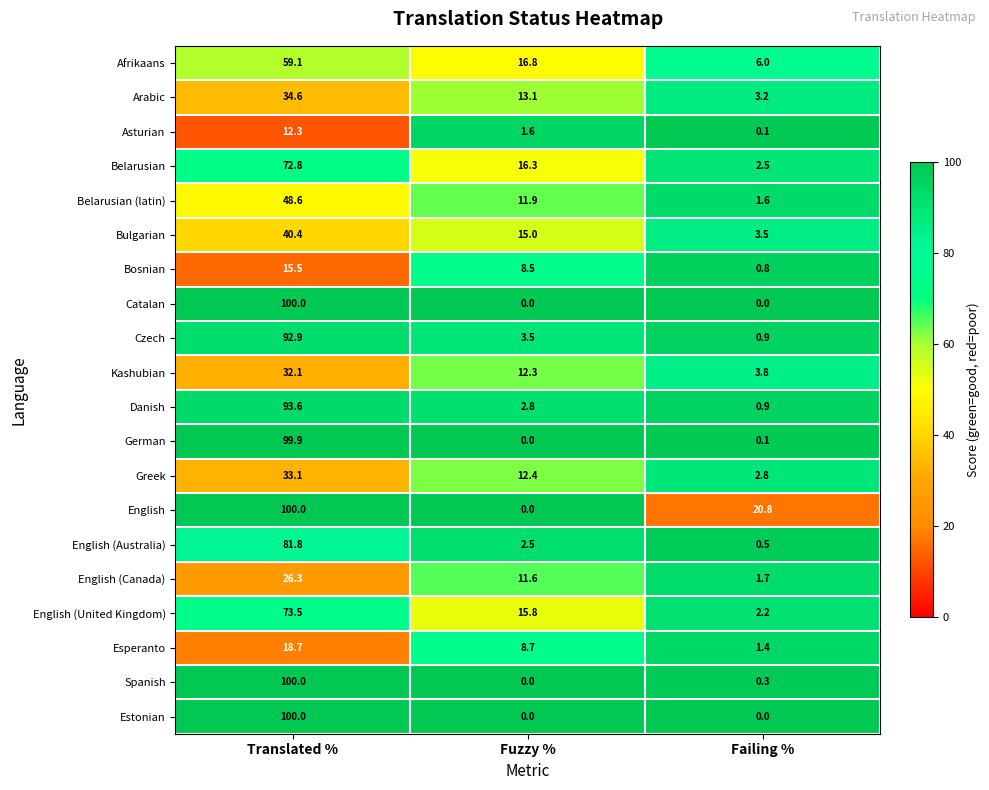

What is the greatest value displayed?

100.0